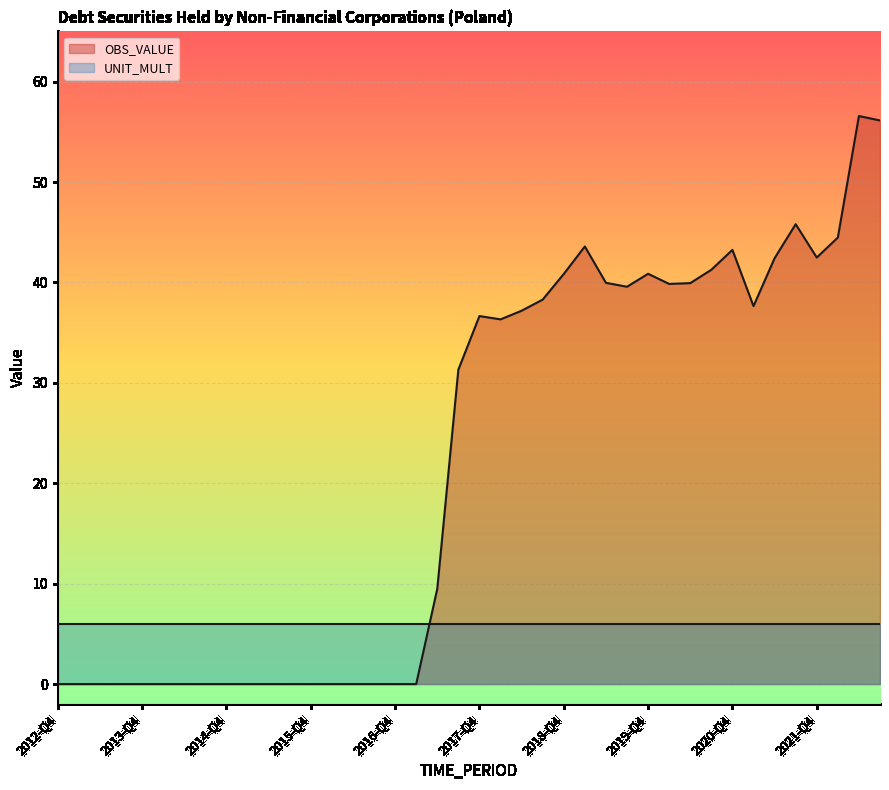

Is it true that the value at 2019-Q1 is 59.0?

False